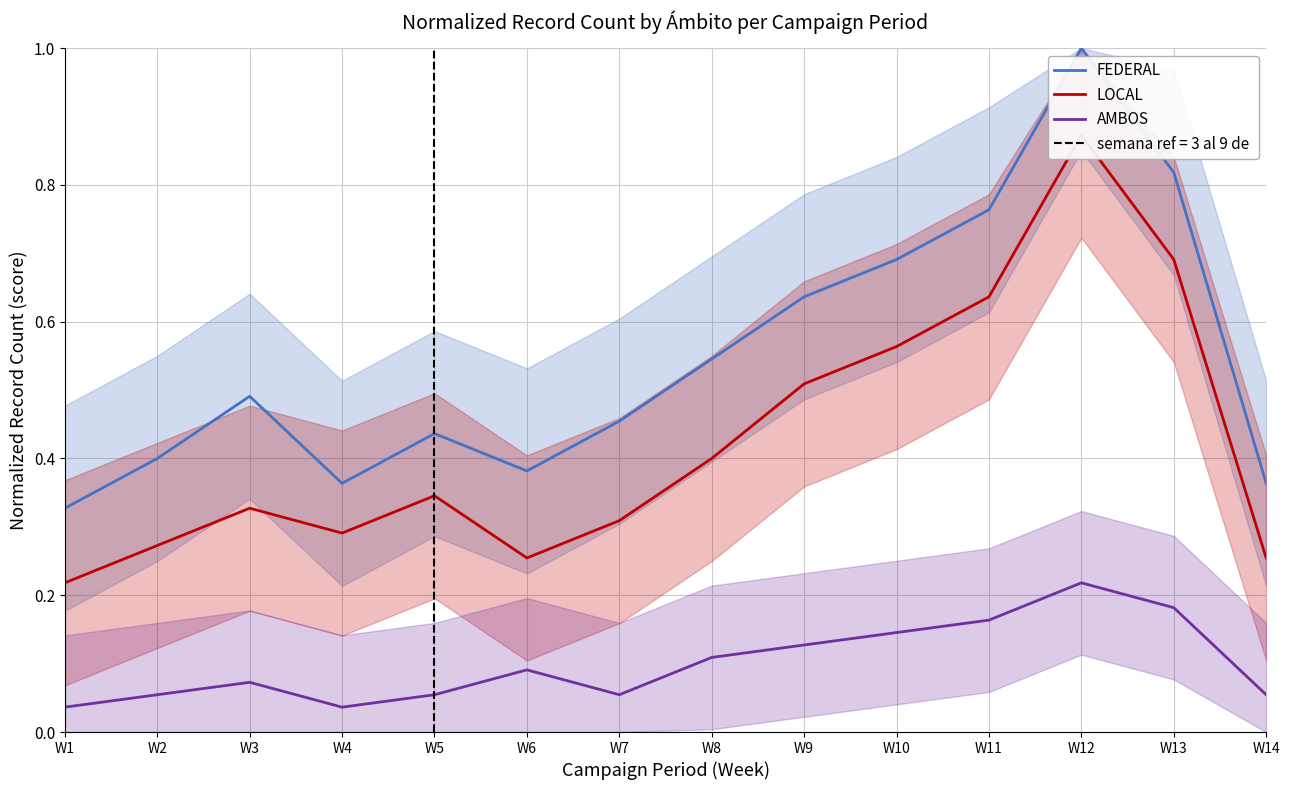

The value of LOCAL at W13 is 0.7. True or false?

True